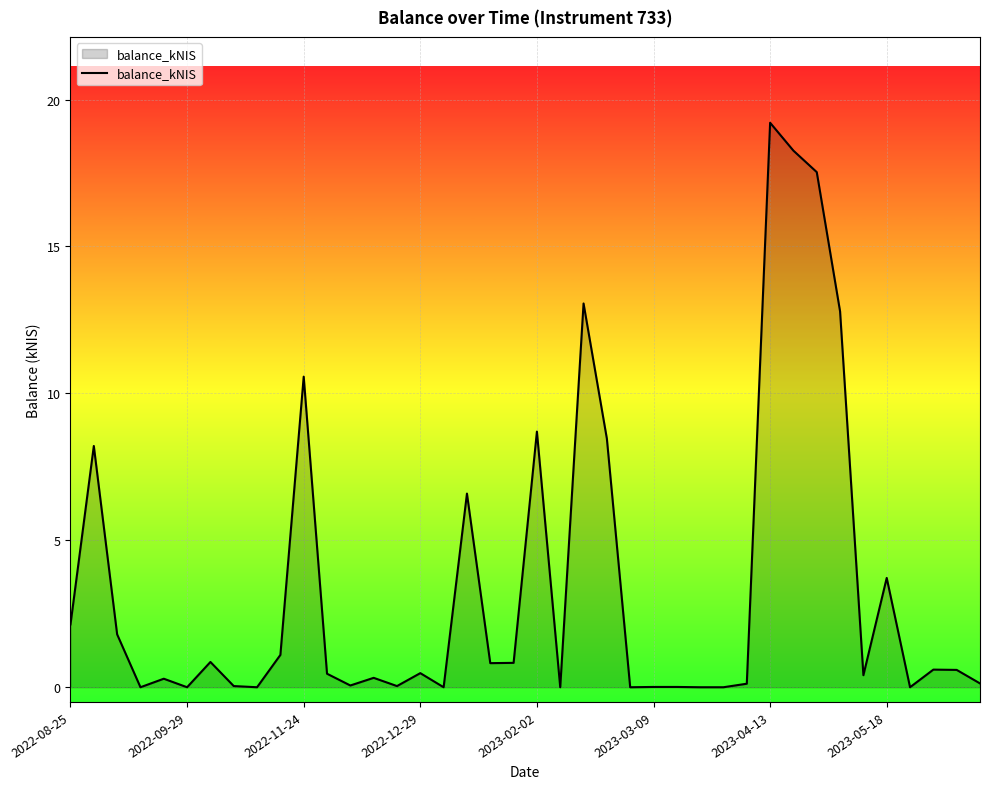

What is the difference between the maximum and minimum values?

19.2